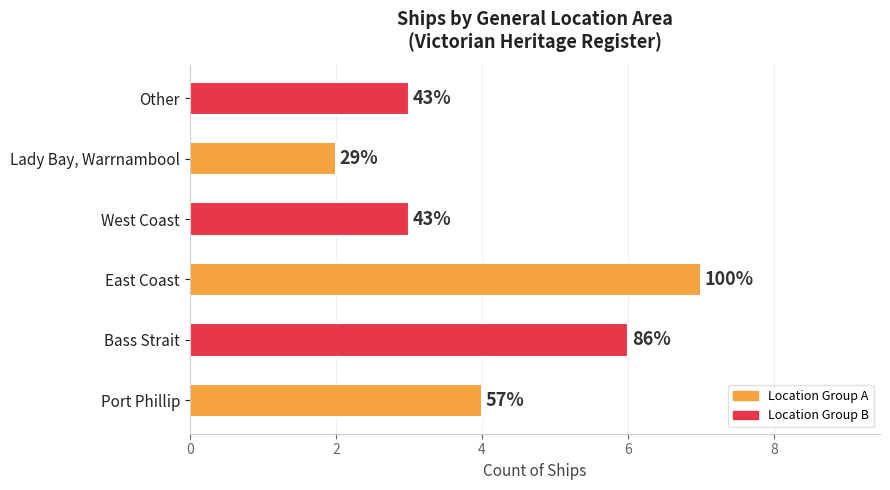

Does the chart contain stacked bars?

No